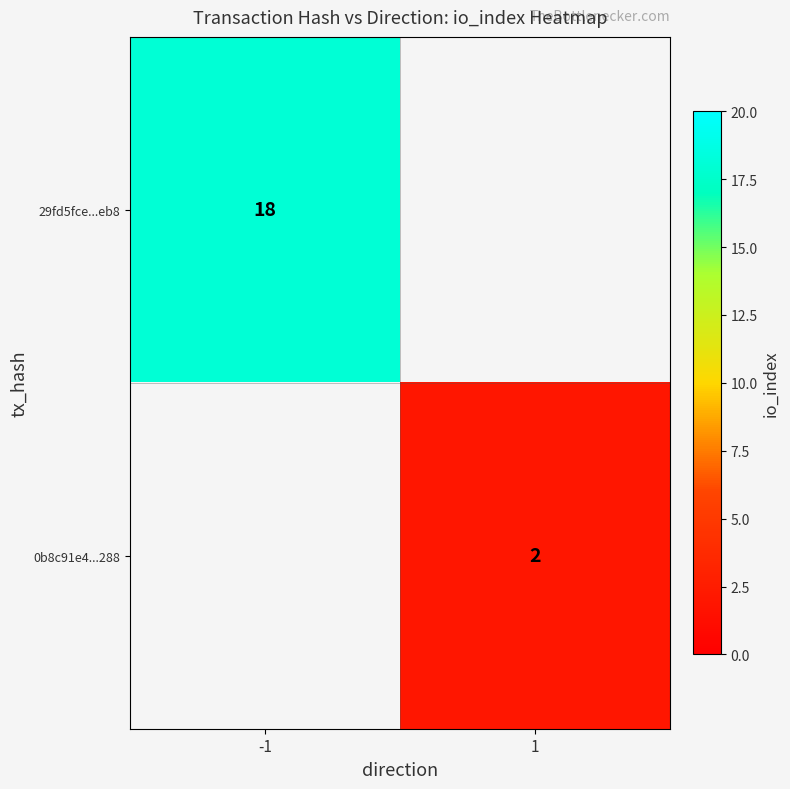

The 0b8c91e4...288 series shows 1 at 1. True or false?

False